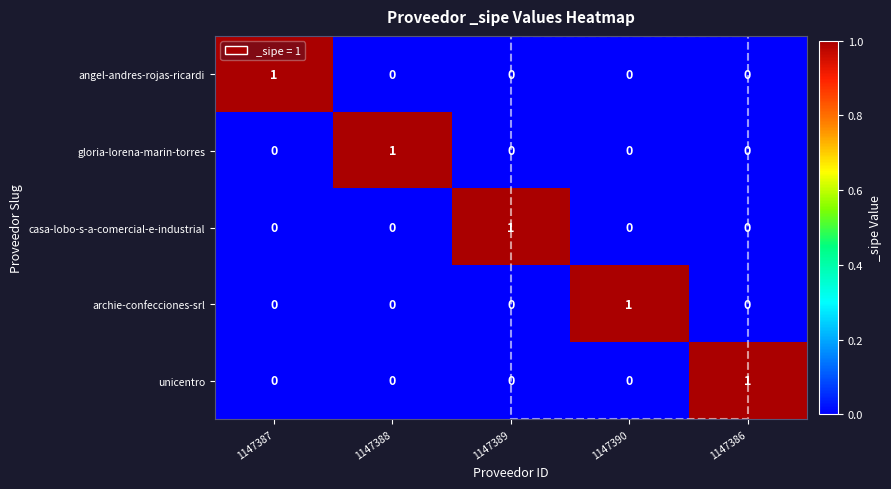

Count the casa-lobo-s-a-comercial-e-industrial values in the range 0 to 1.

5